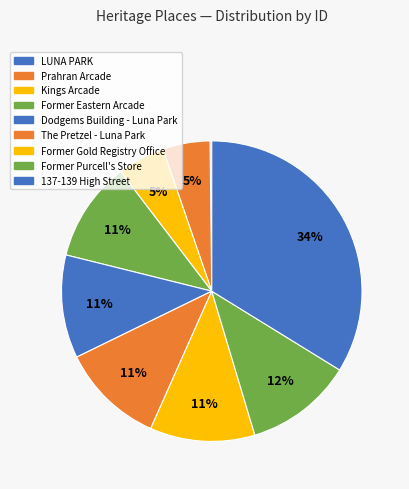

What is the largest slice in the pie chart?

137-139 High Street